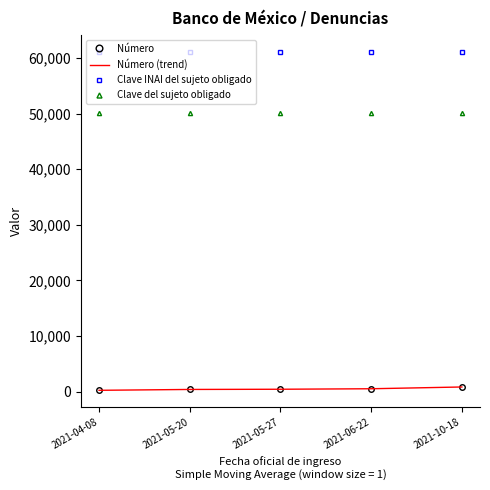

What is the total value across all series at 2021-05-20?

111969